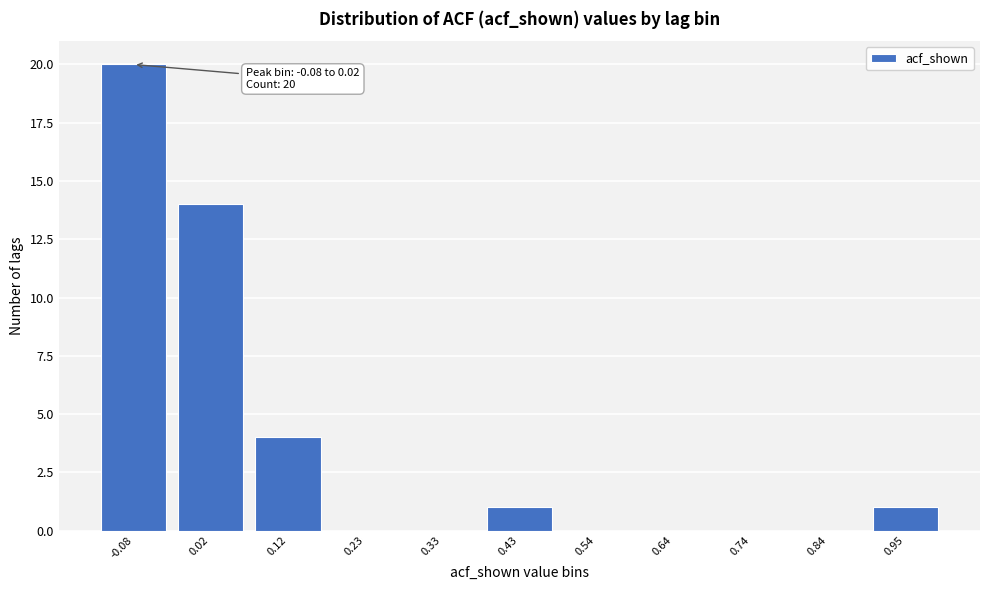

Reading right to left, what are all the values shown in this chart?

0.95=1	0.84=0	0.74=0	0.64=0	0.54=0	0.43=1	0.33=0	0.23=0	0.12=4	0.02=14	-0.08=20